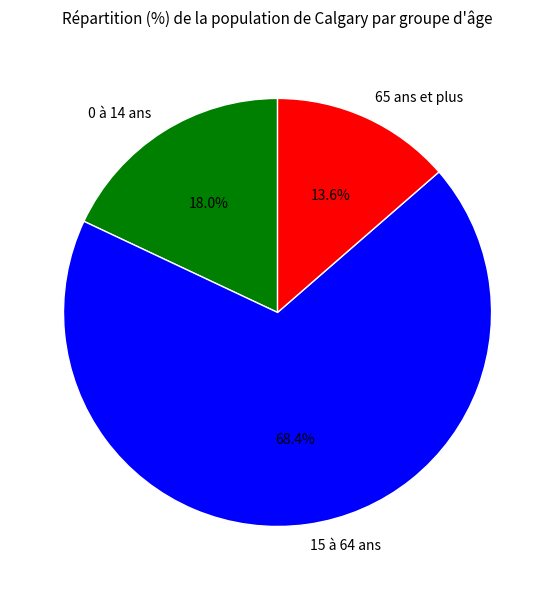

Does 0 à 14 ans represent more than half of the total?

No